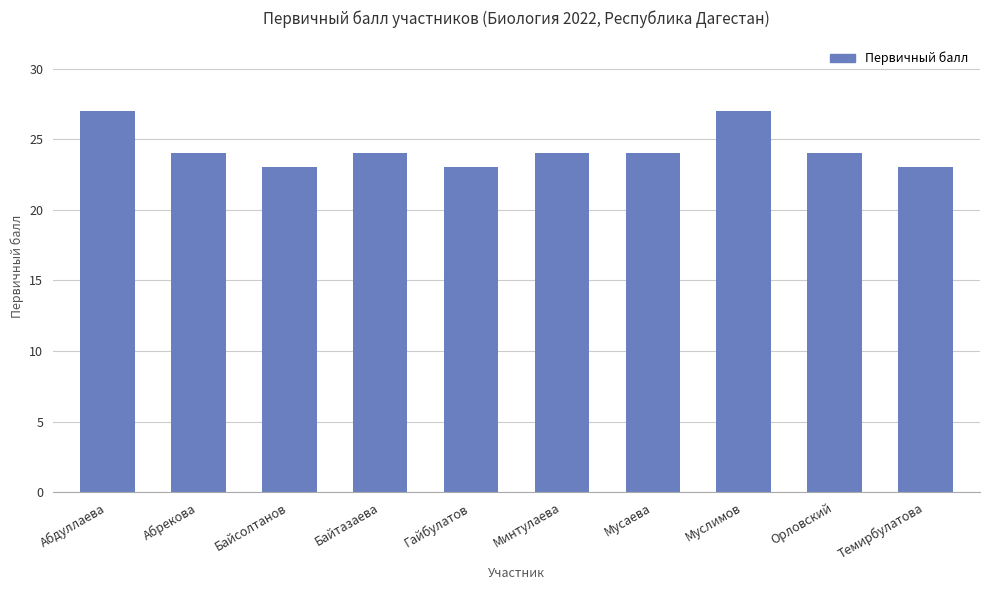

Reading left to right, list all the values displayed in this chart.

27	24	23	24	23	24	24	27	24	23